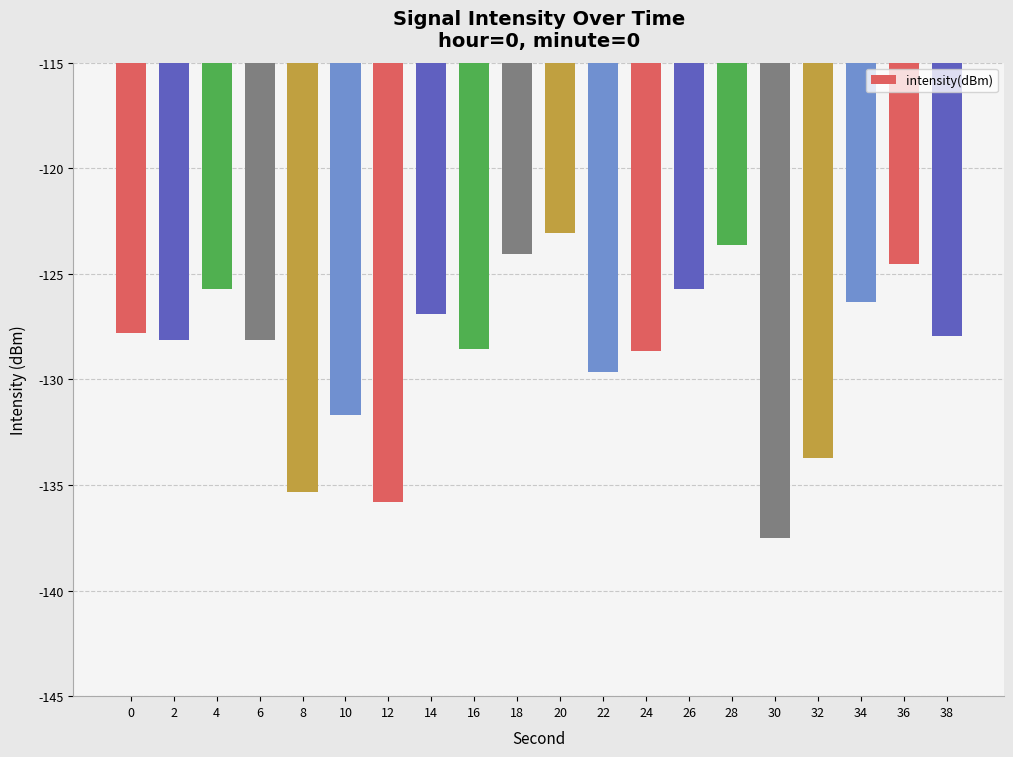

What is the change in value from 0 to 32?

-5.9